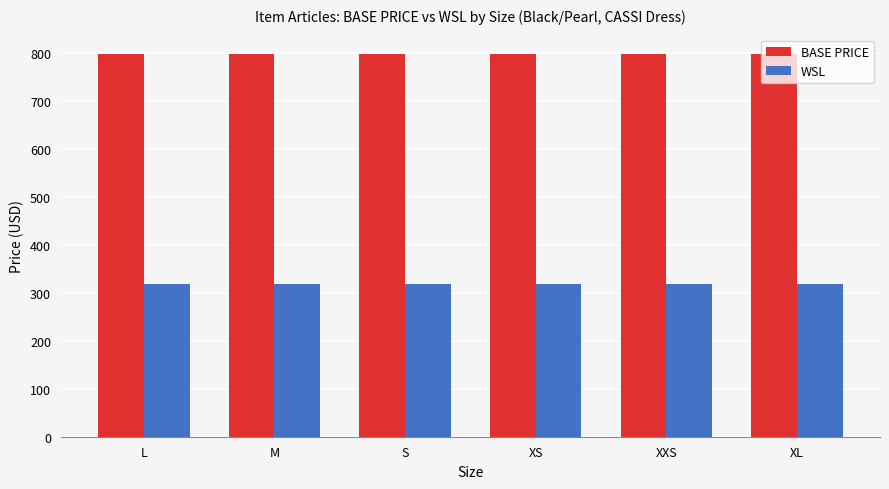

Count the number of data series in this chart.

2